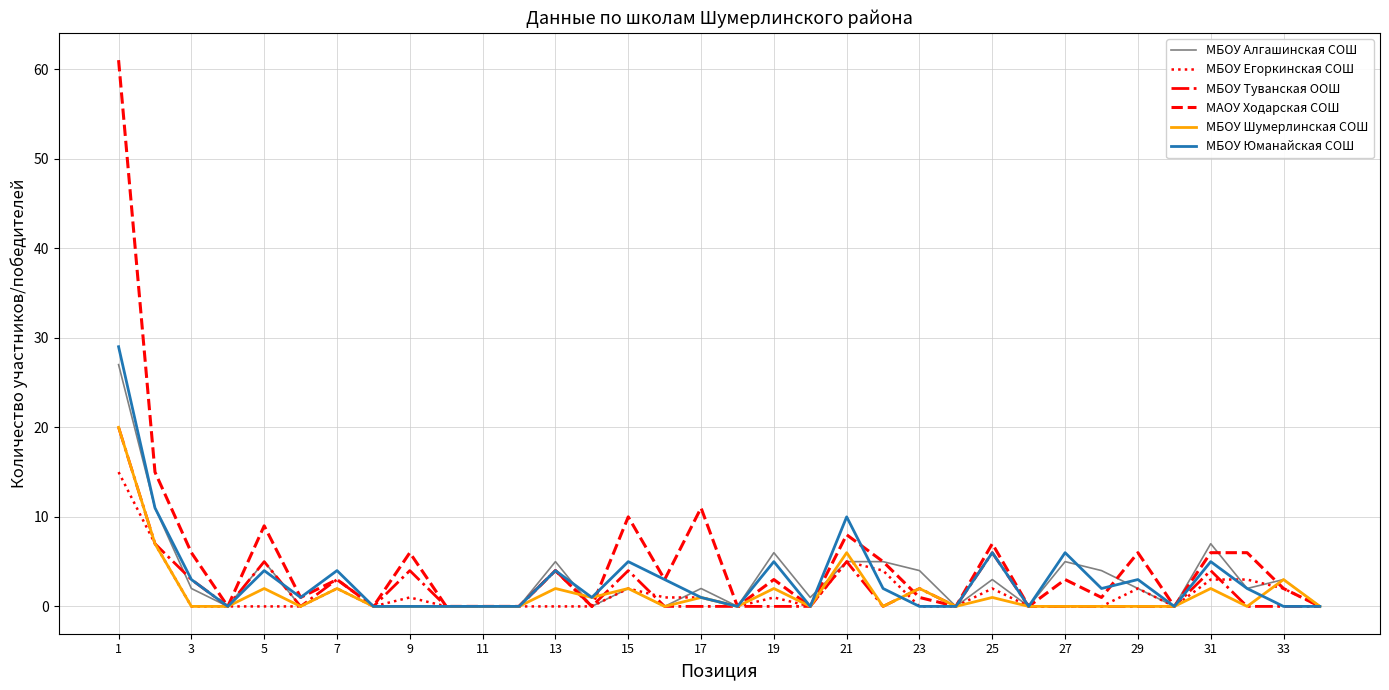

What is the maximum value for МБОУ Юманайская СОШ?

29